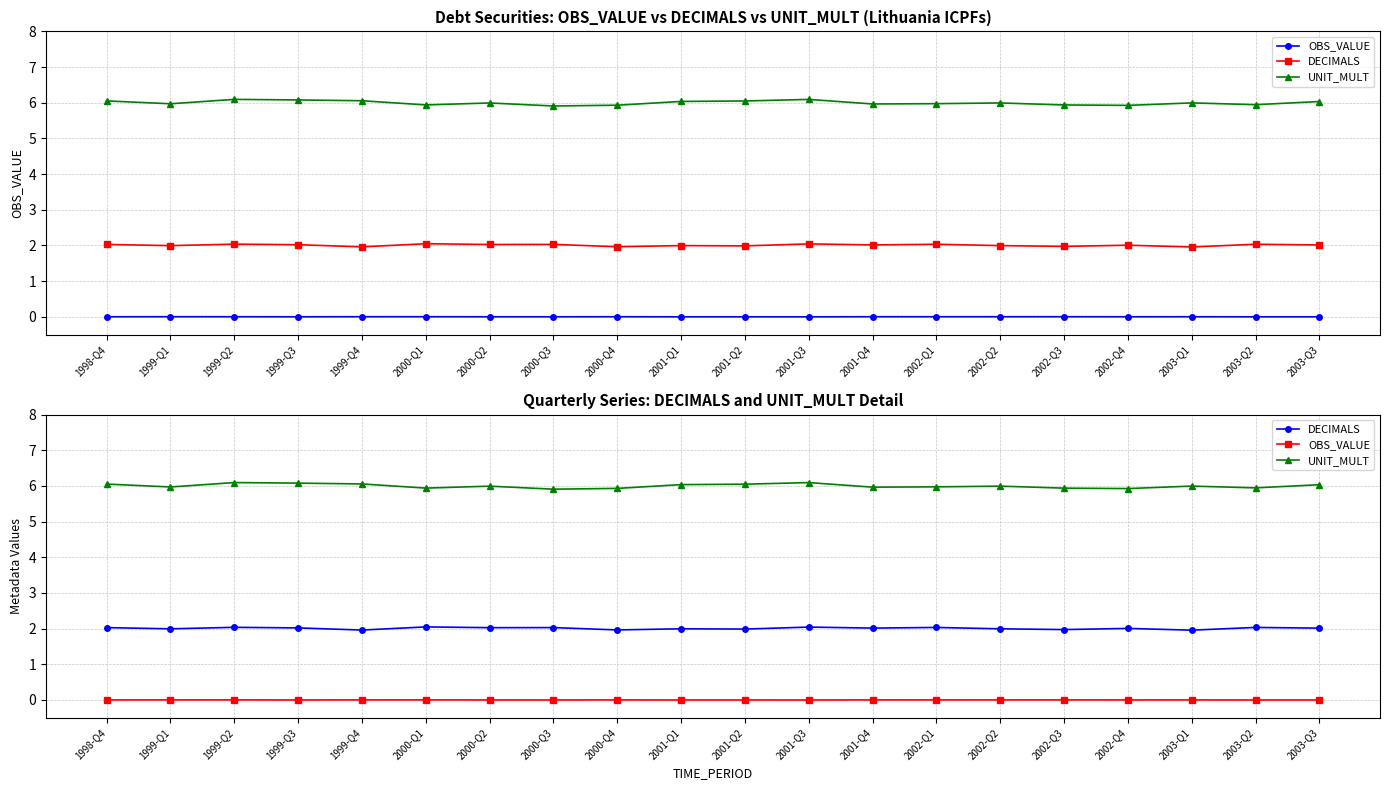

How many values in OBS_VALUE are above zero?

10